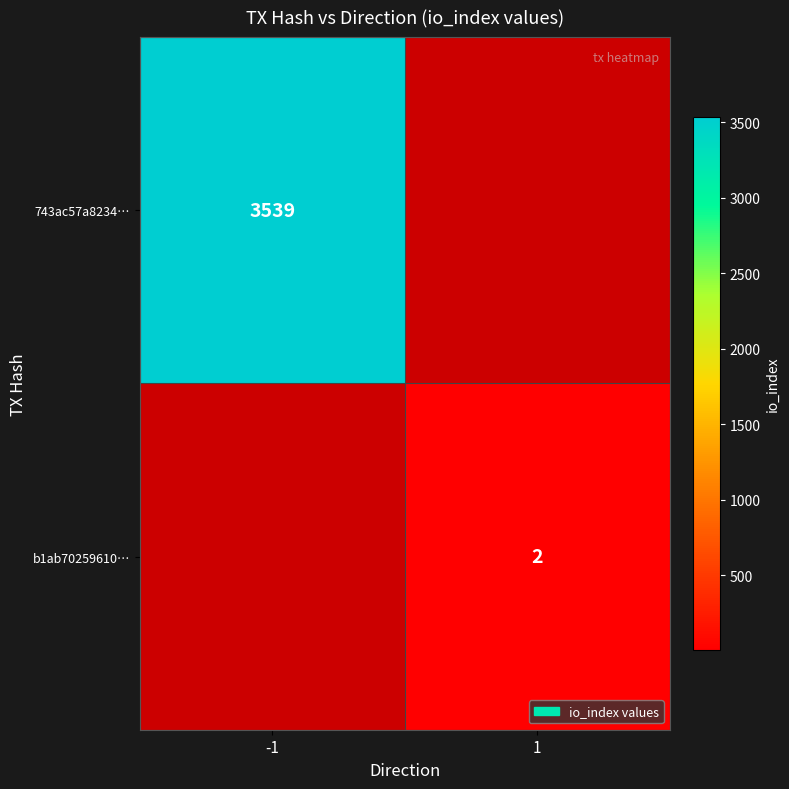

Is the value of 743ac57a8234… at -1 greater than the value of b1ab70259610… at 1?

Yes